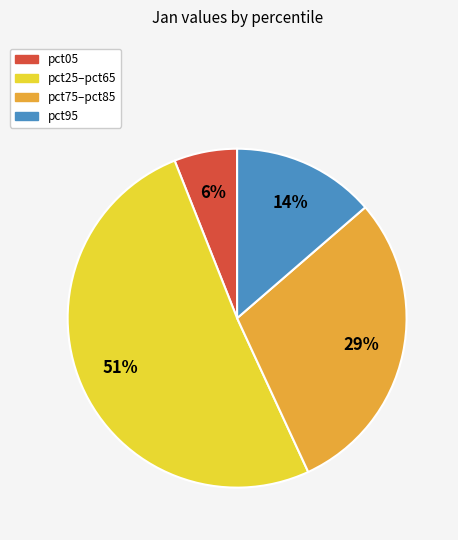

The pct05 slice represents 18% of the pie. True or false?

False